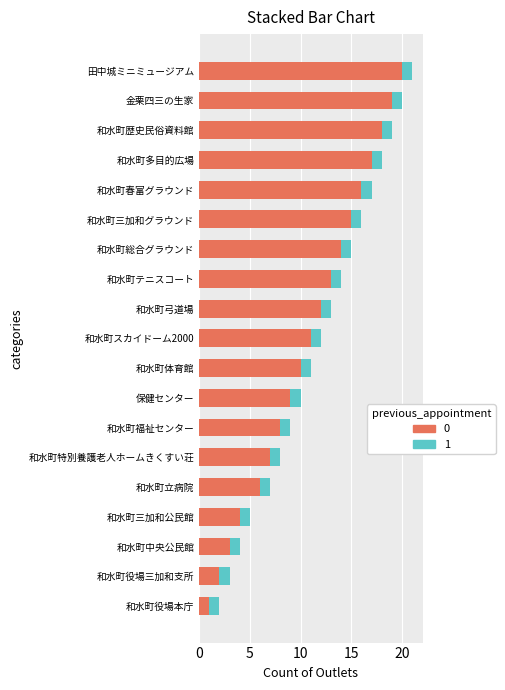

At which label does 0 reach its peak?

田中城ミニミュージアム